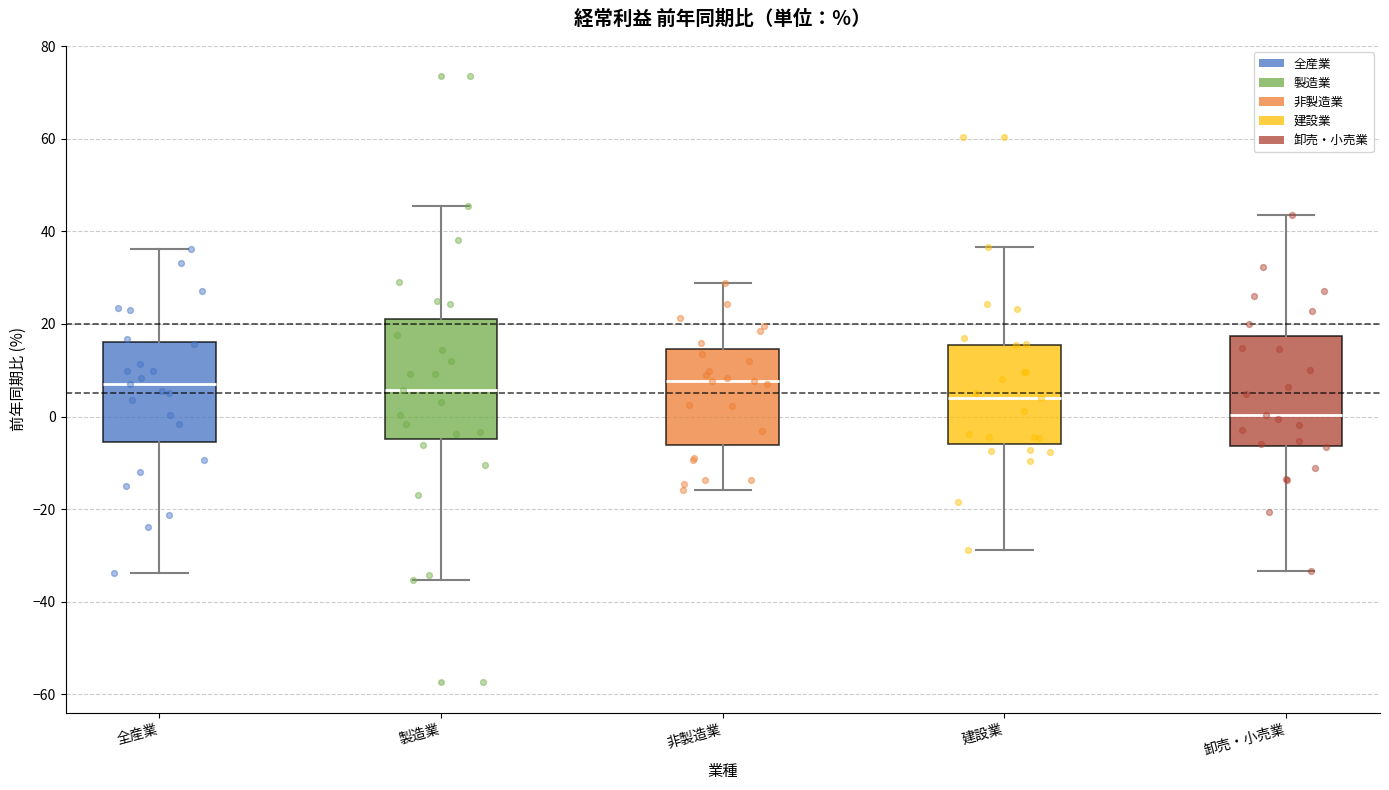

Reading left to right, transcribe this box plot: for each box, give where its median line is, the range the box spans, and where its two whiskers end, as read against the y-axis. The values are not printed on the chart, so give them approximately, as read against the axis.

全産業: median 8, box -6 to 16, whiskers -34 to 36
製造業: median 6, box -4 to 22, whiskers -36 to 46
非製造業: median 8, box -6 to 14, whiskers -16 to 28
建設業: median 4, box -6 to 16, whiskers -28 to 36
卸売・小売業: median 0, box -6 to 18, whiskers -34 to 44